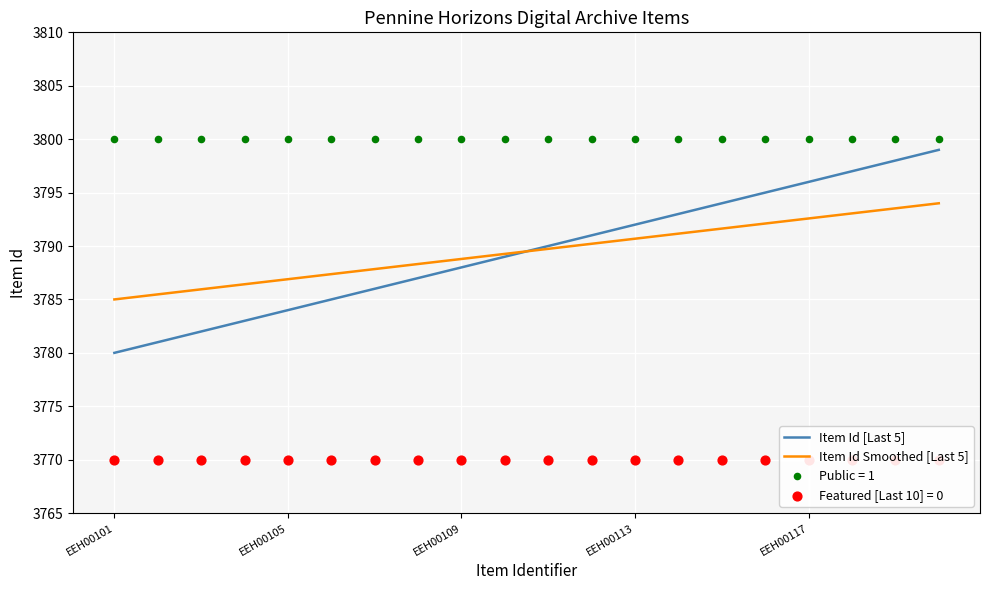

Is it true that Item Id Smoothed [Last 5] equals 3786.9 at EEH00105?

True